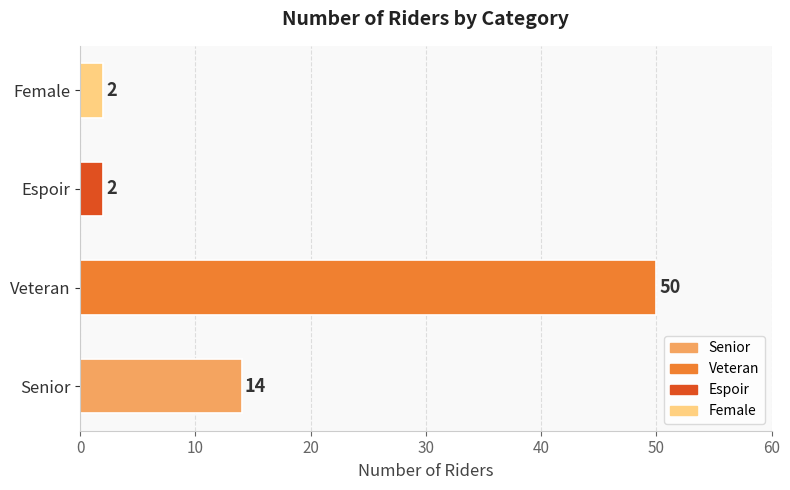

Reading top to bottom, extract all data points from this chart.

Female=2	Espoir=2	Veteran=50	Senior=14